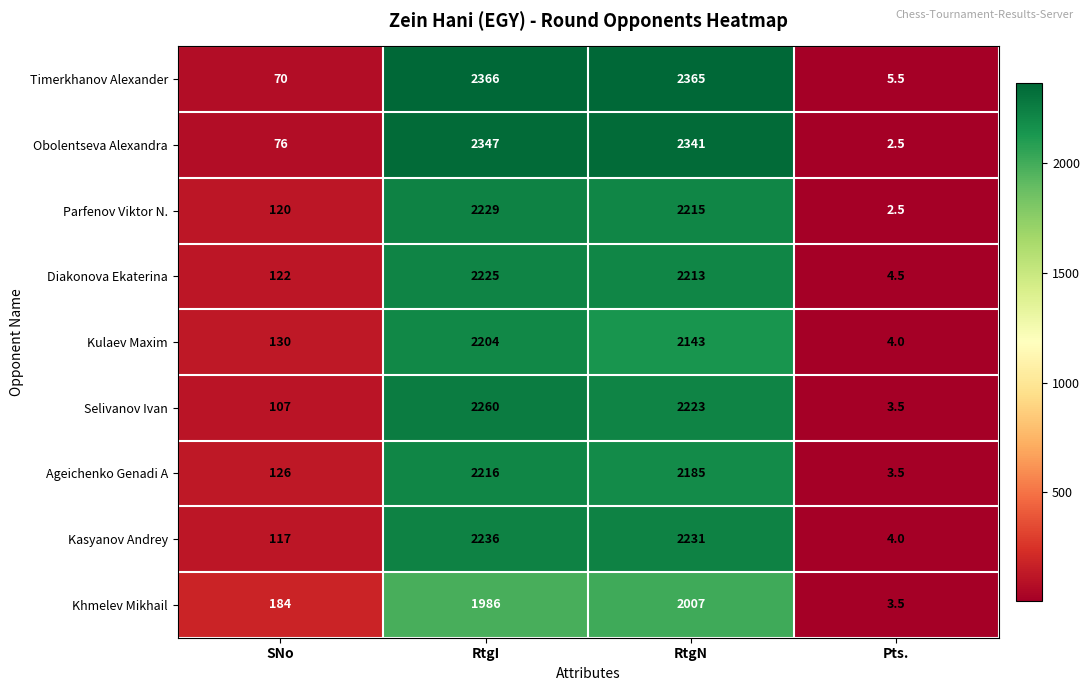

What is the minimum value for Parfenov Viktor N.?

2.5